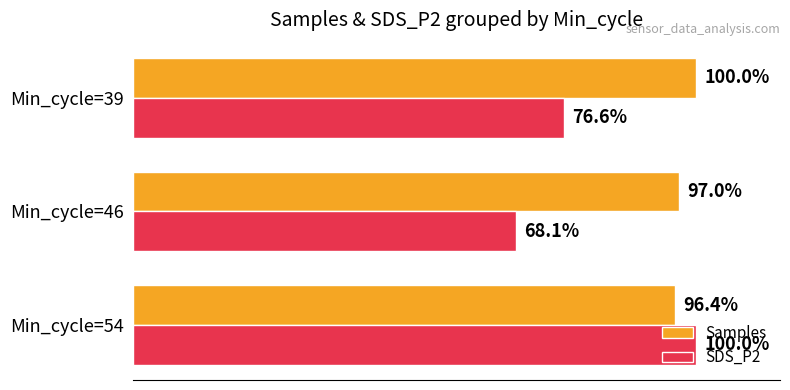

Rank the series by their average value, from lowest to highest.

SDS_P2, Samples